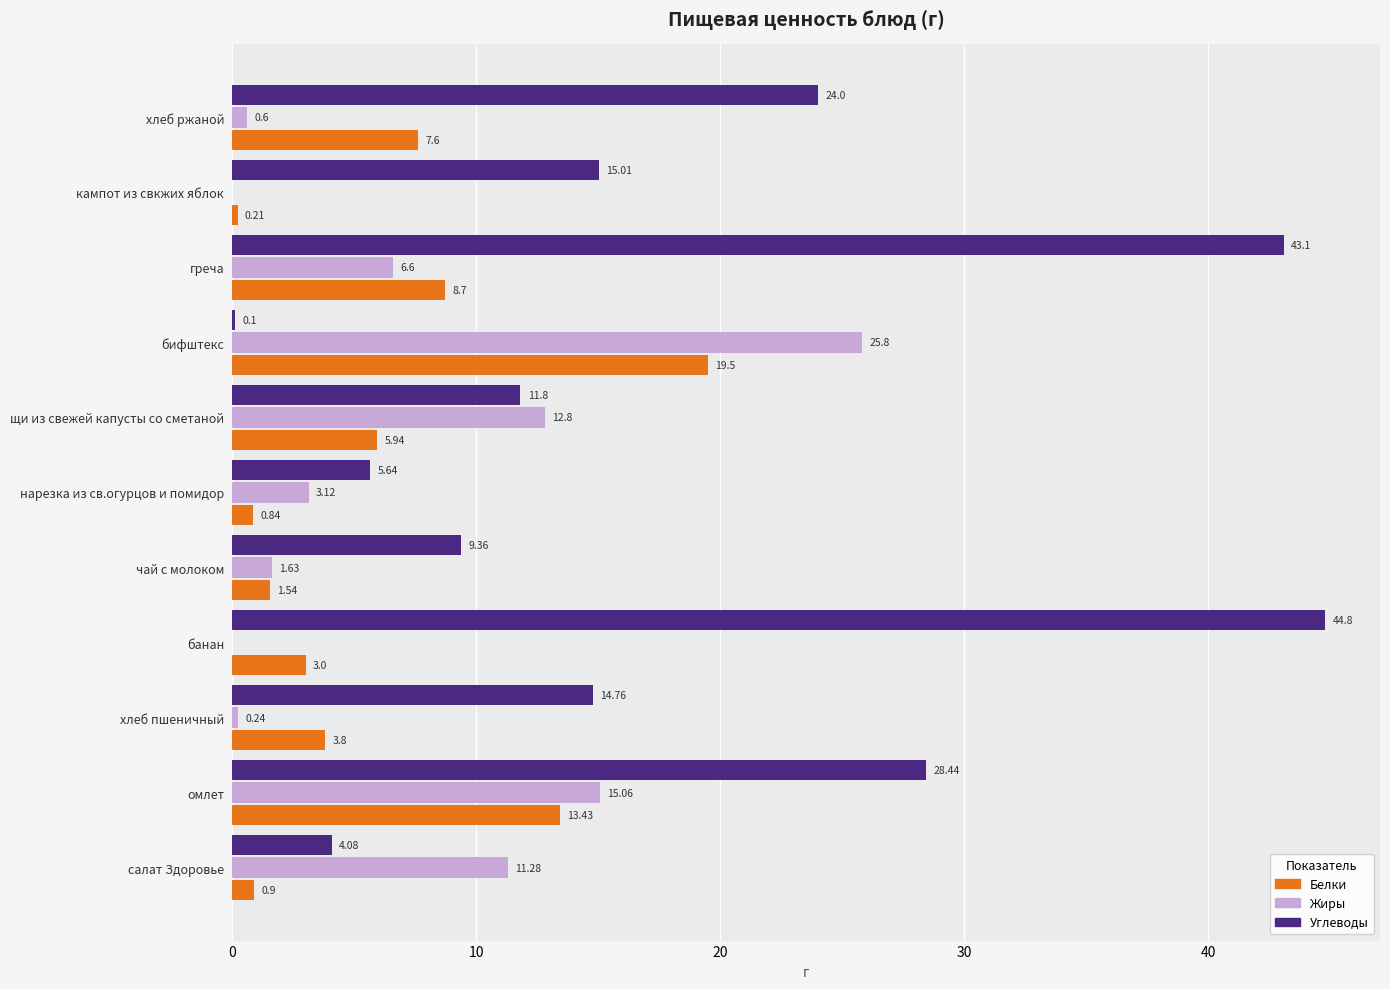

Which series changed the most between банан and кампот из свкжих яблок?

Углеводы